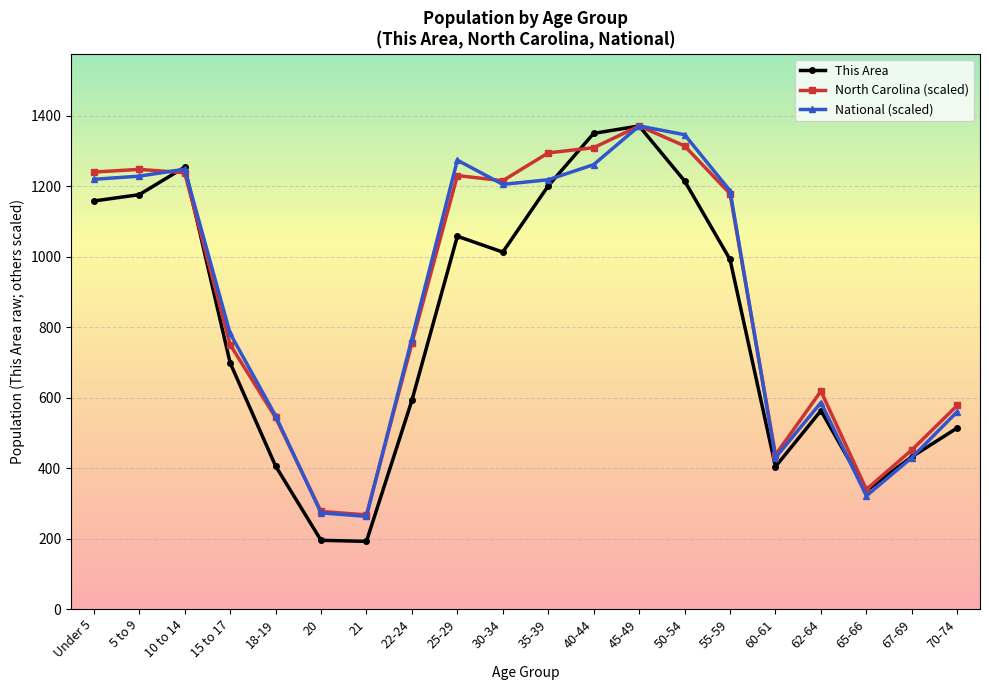

Where is the first local maximum for National (scaled)?

10 to 14